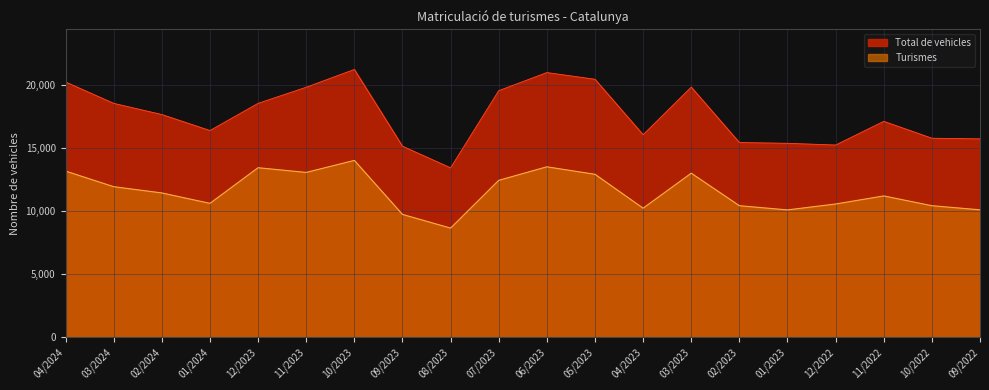

True or false: Total de vehicles and Turismes intersect in this chart.

False